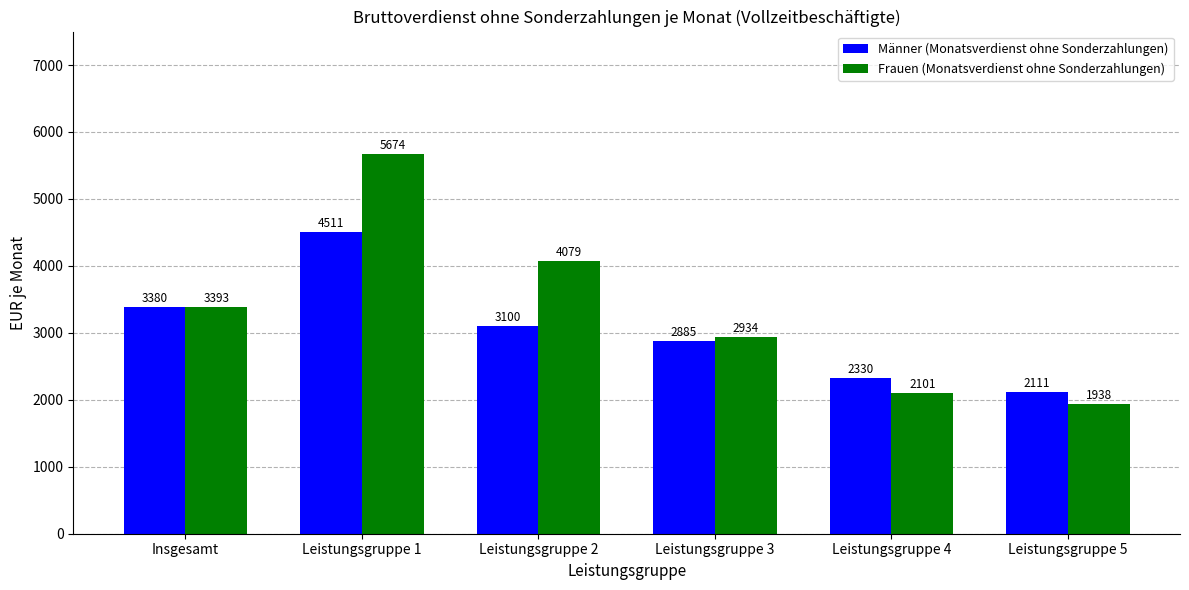

What are all the series names shown in the legend?

Männer (Monatsverdienst ohne Sonderzahlungen), Frauen (Monatsverdienst ohne Sonderzahlungen)